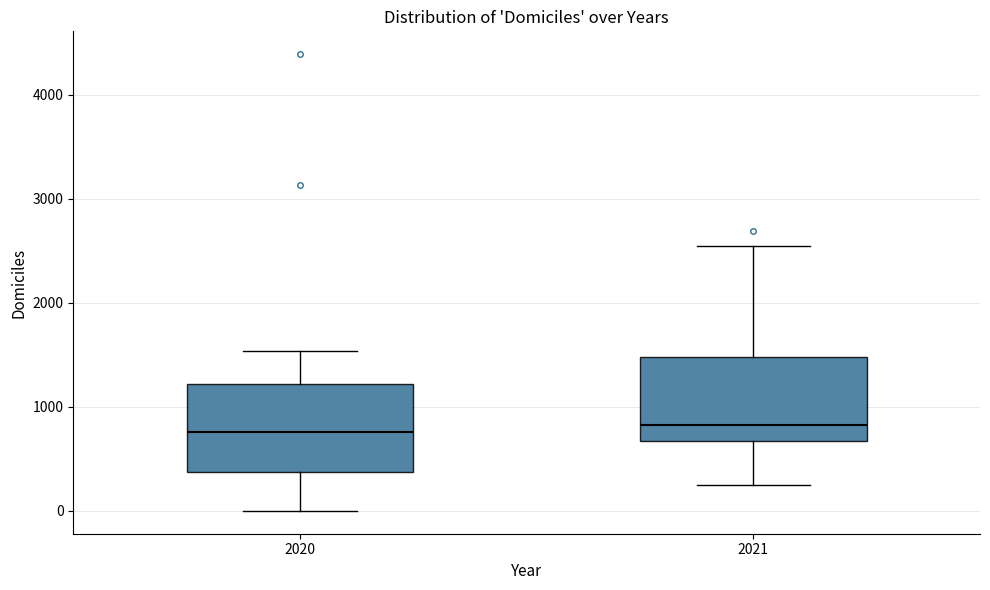

Where does the lower whisker of the box at x = 2020 end on the y-axis? The values are not printed on the chart, so give them approximately, as read against the axis.

0